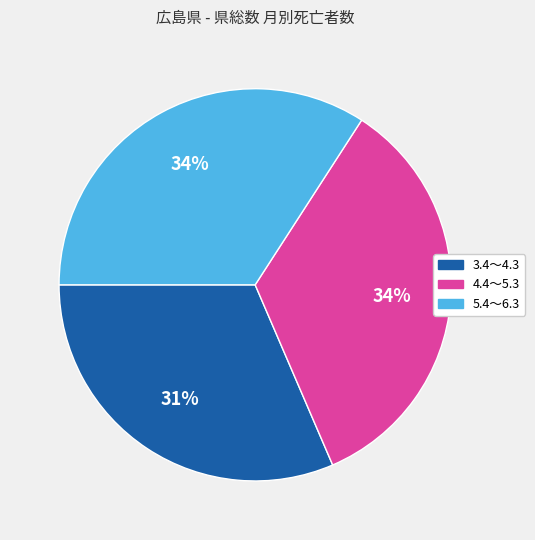

To the nearest percent, what is the combined percentage of 3.4～4.3 and 4.4～5.3?

66%